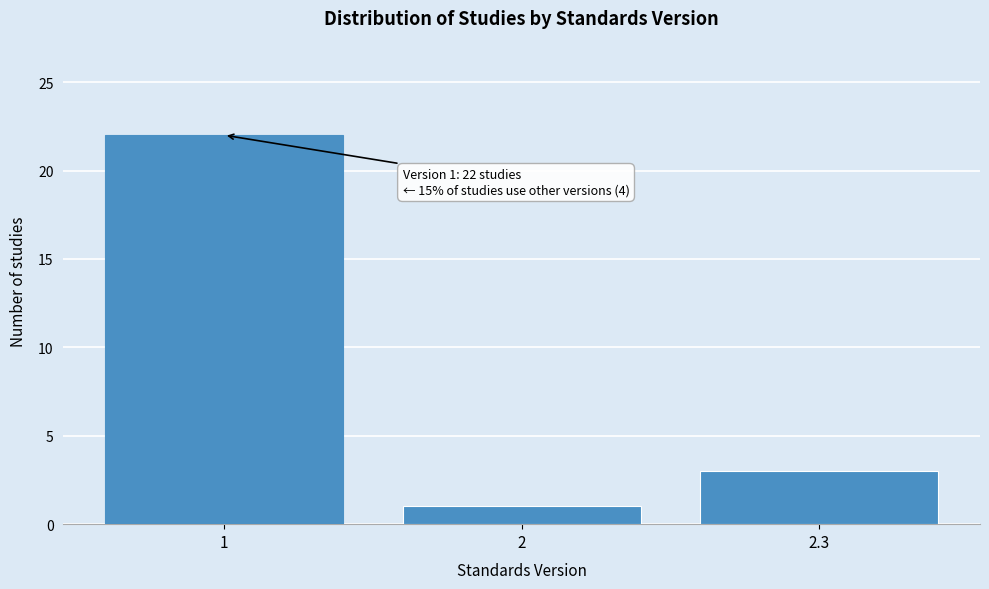

Reading left to right, transcribe all the data shown in this chart.

1=22	2=1	2.3=3